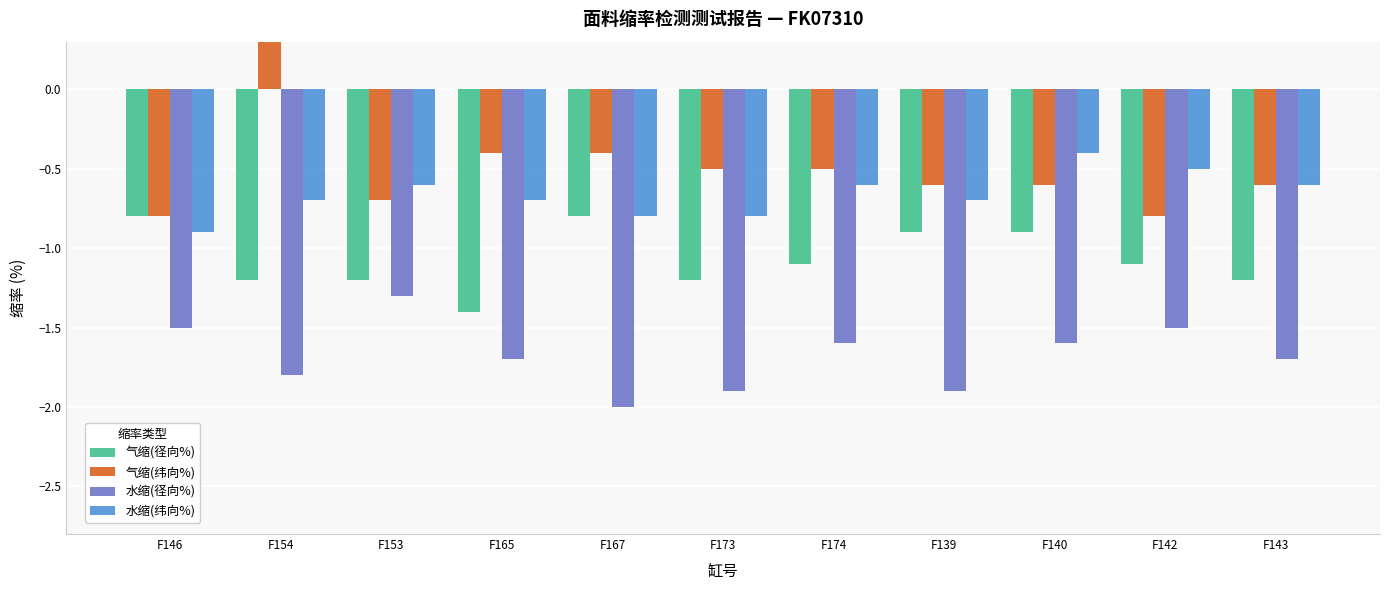

How many bars are there in each group?

4